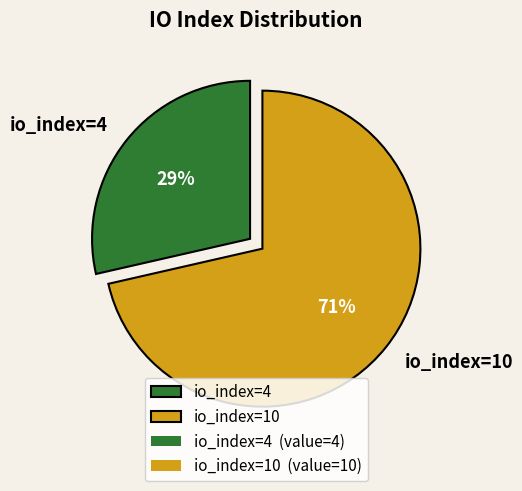

How many segments does this pie chart have?

2